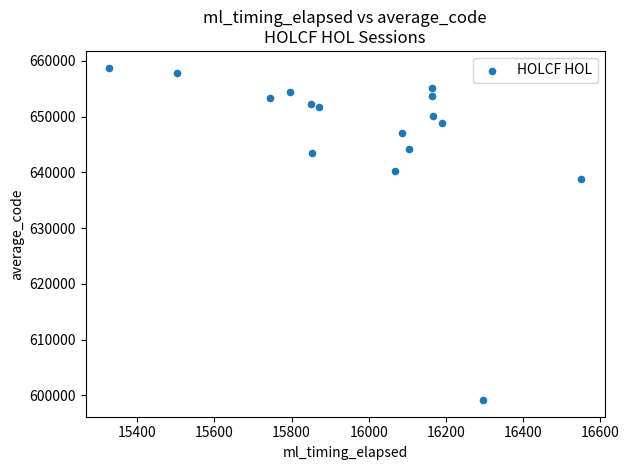

What Y value in the scatter plot is closest to 628965?

638852